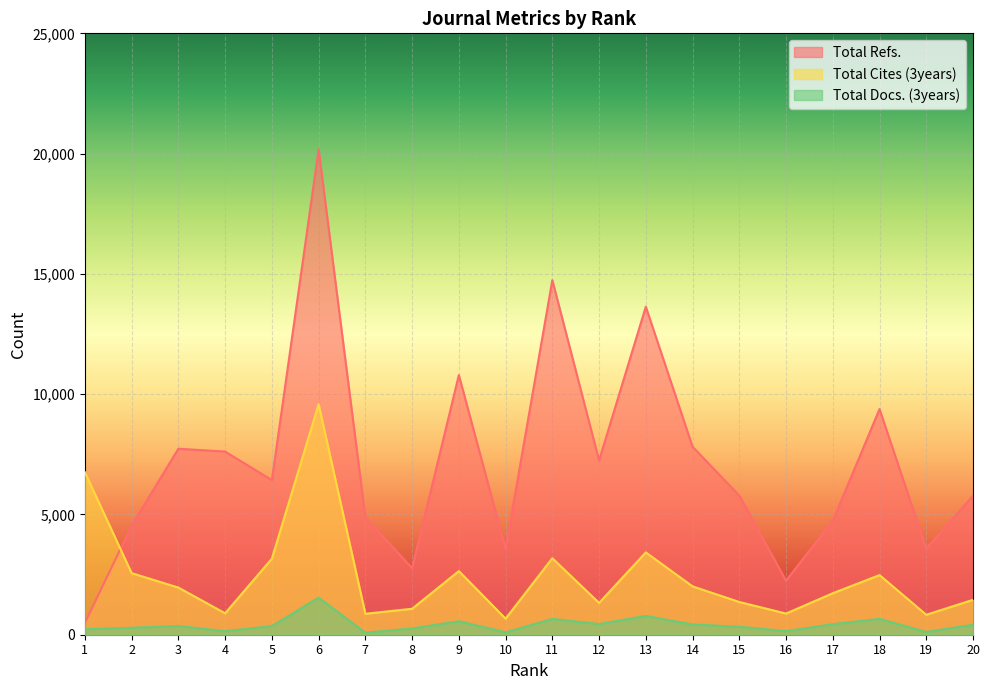

What is the difference between the Total Cites (3years) values at 15 and 4?

470